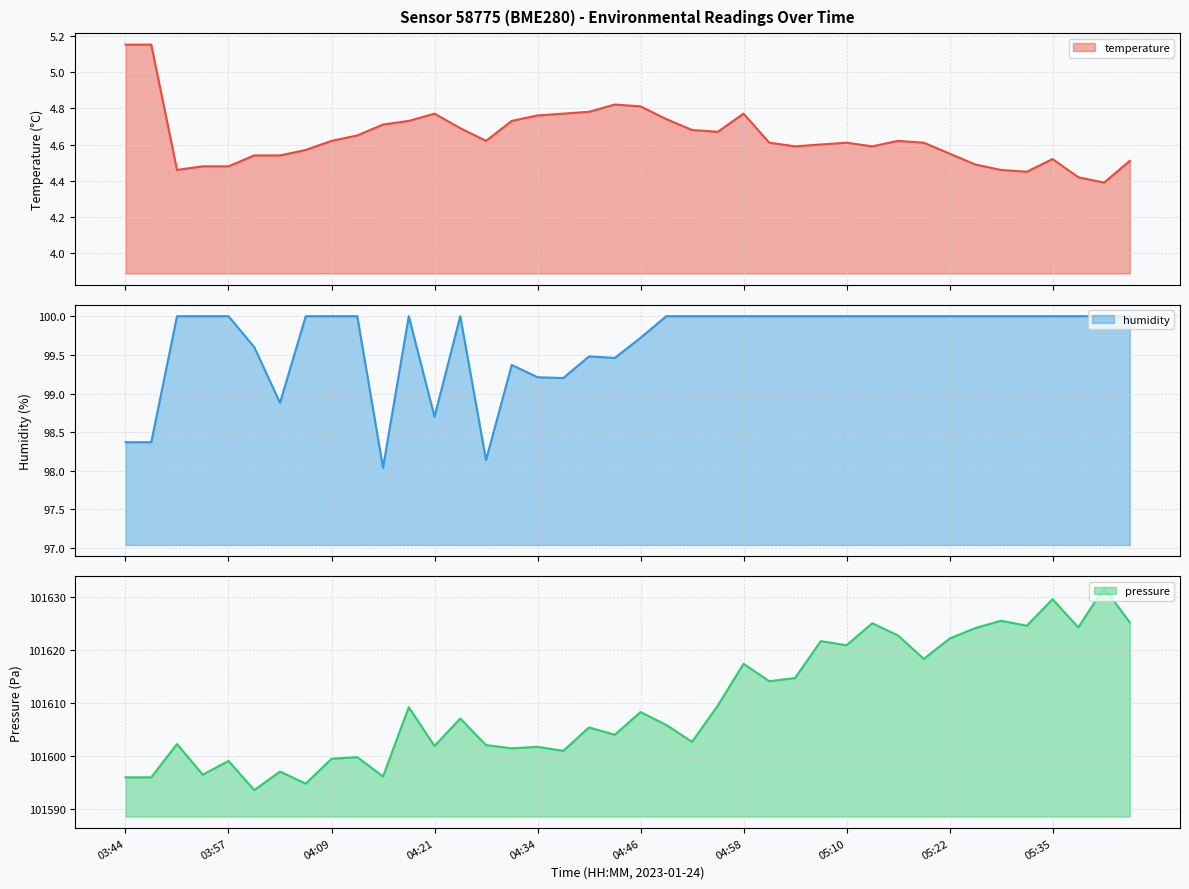

What is the average value of the temperature series?

4.6